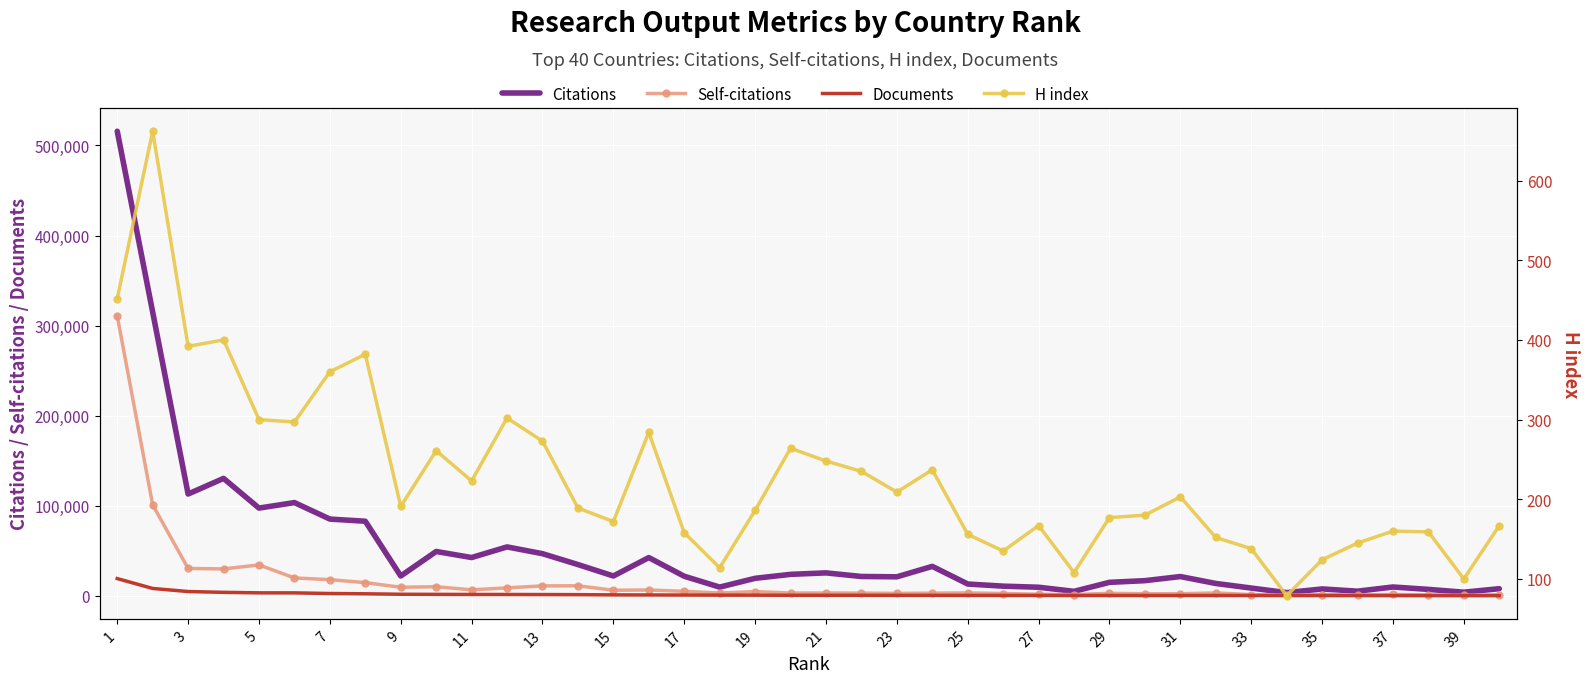

Where does the Citations series first go above 21763?

1